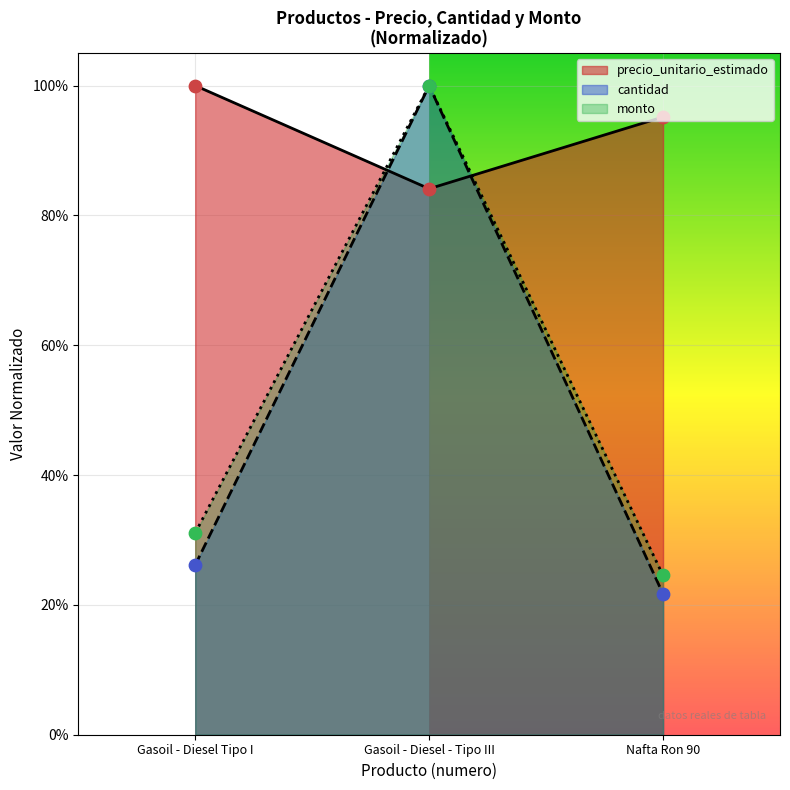

Which series has the largest total across all categories?

precio_unitario_estimado